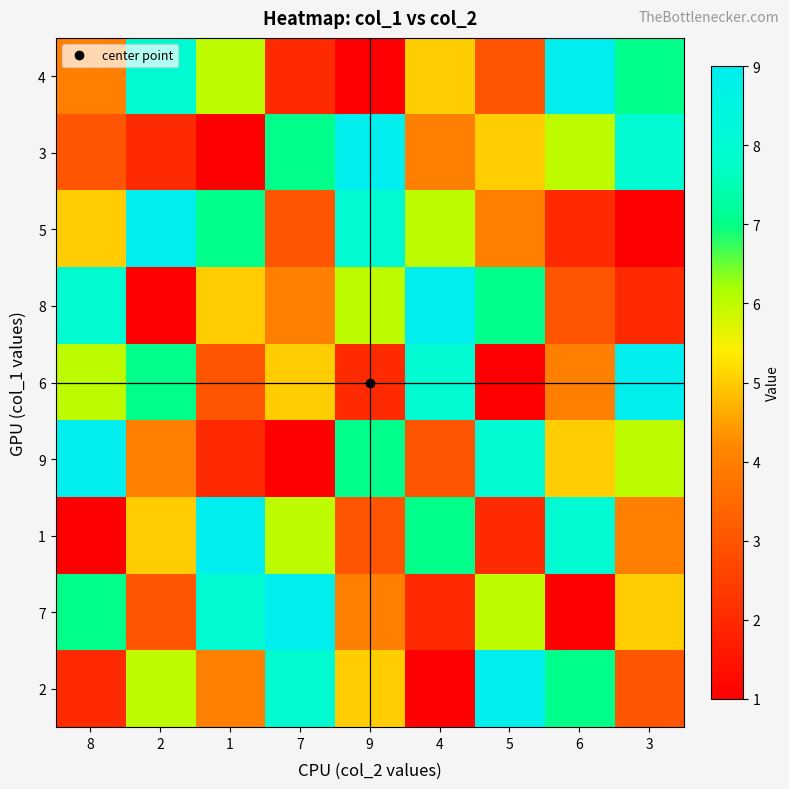

Reading right to left, list all the values displayed in this chart.

4: 3=7	6=9	5=3	4=5	9=1	7=2	1=6	2=8	8=4
3: 3=8	6=6	5=5	4=4	9=9	7=7	1=1	2=2	8=3
5: 3=1	6=2	5=4	4=6	9=8	7=3	1=7	2=9	8=5
8: 3=2	6=3	5=7	4=9	9=6	7=4	1=5	2=1	8=8
6: 3=9	6=4	5=1	4=8	9=2	7=5	1=3	2=7	8=6
9: 3=6	6=5	5=8	4=3	9=7	7=1	1=2	2=4	8=9
1: 3=4	6=8	5=2	4=7	9=3	7=6	1=9	2=5	8=1
7: 3=5	6=1	5=6	4=2	9=4	7=9	1=8	2=3	8=7
2: 3=3	6=7	5=9	4=1	9=5	7=8	1=4	2=6	8=2